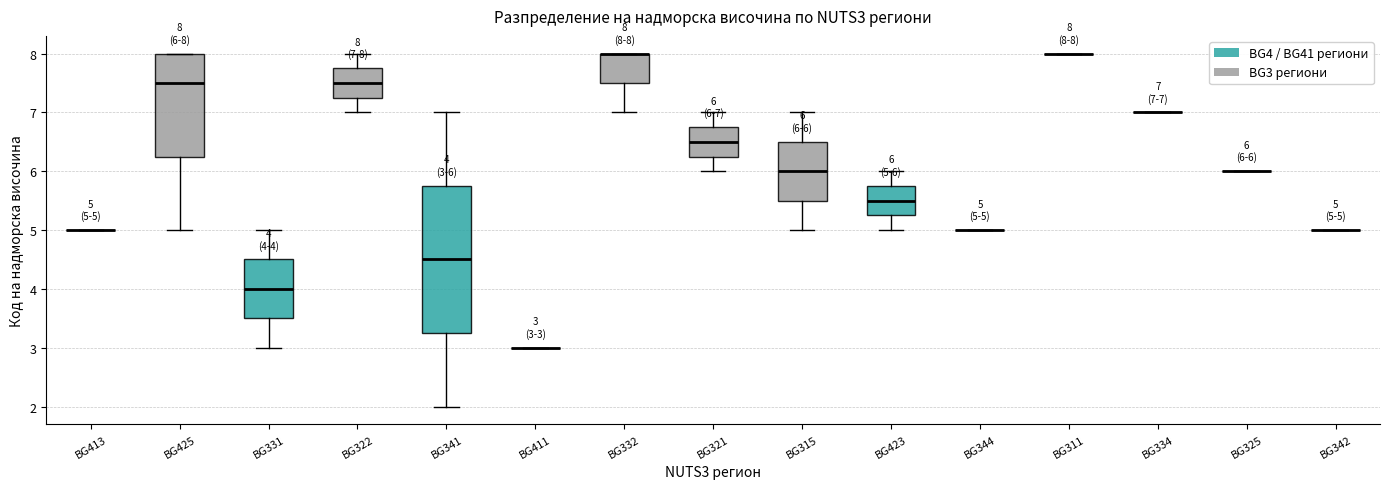

Which box is the tallest, from its lower edge to its upper edge?

BG341